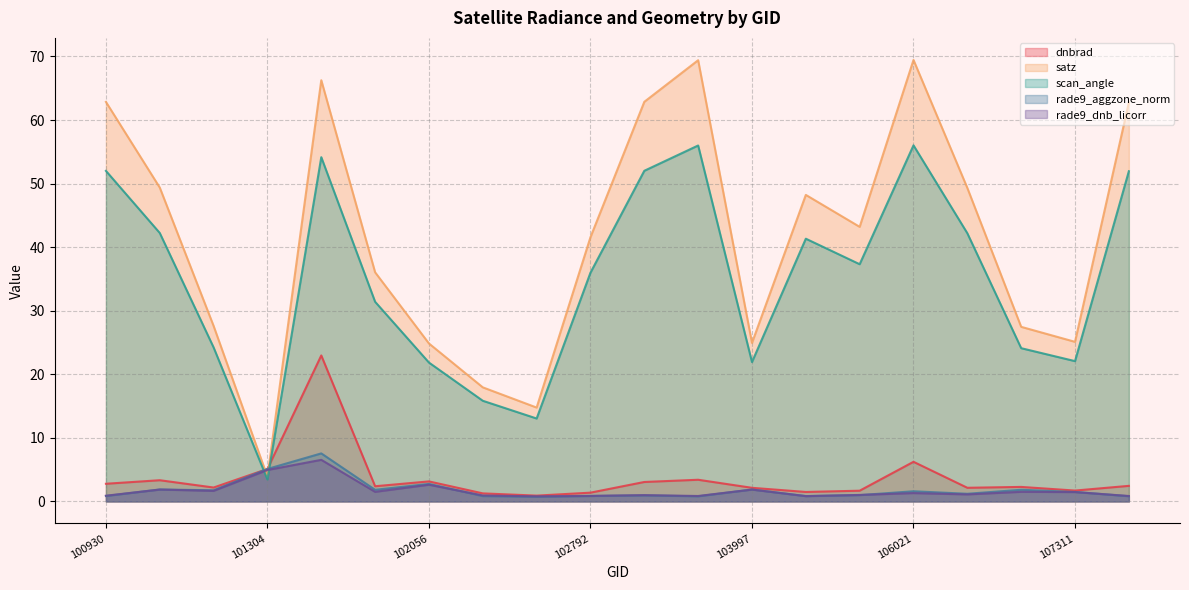

Where is dnbrad nearest to the value 11?

106021